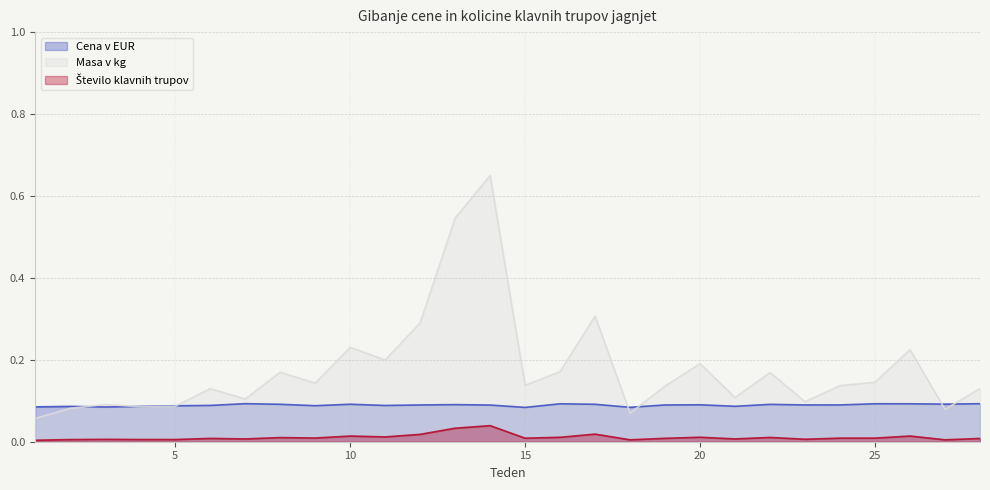

List the series in order of their peak value, lowest first.

Število klavnih trupov, Cena v EUR, Masa v kg